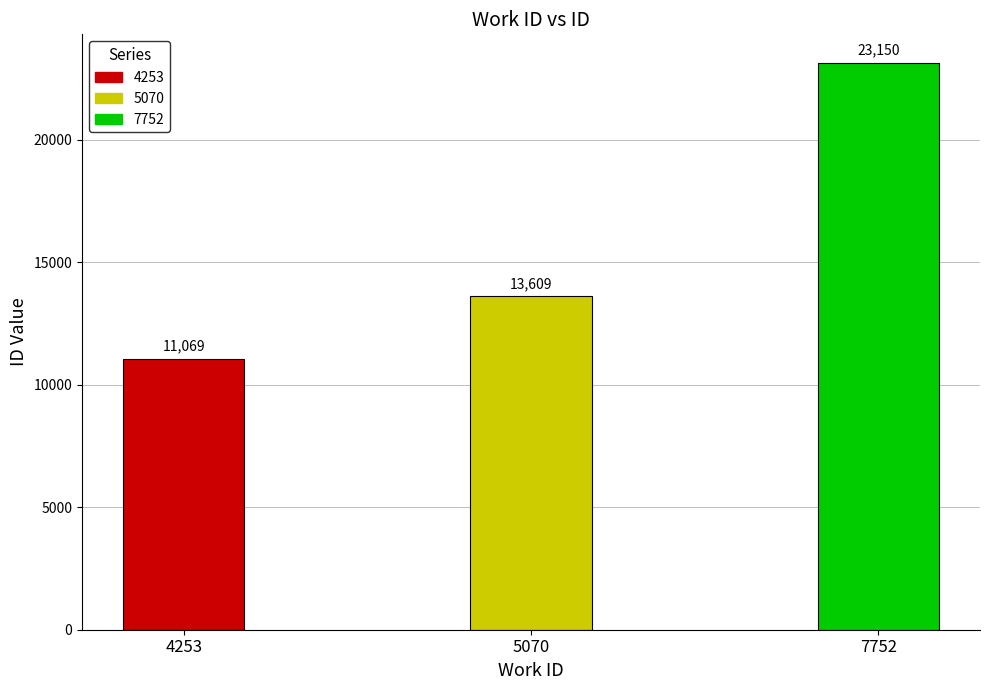

List the labels in order of value, largest first.

7752, 5070, 4253